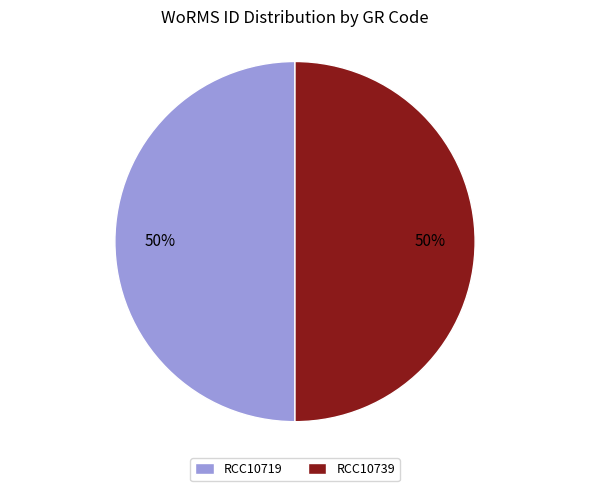

How many segments does this pie chart have?

2